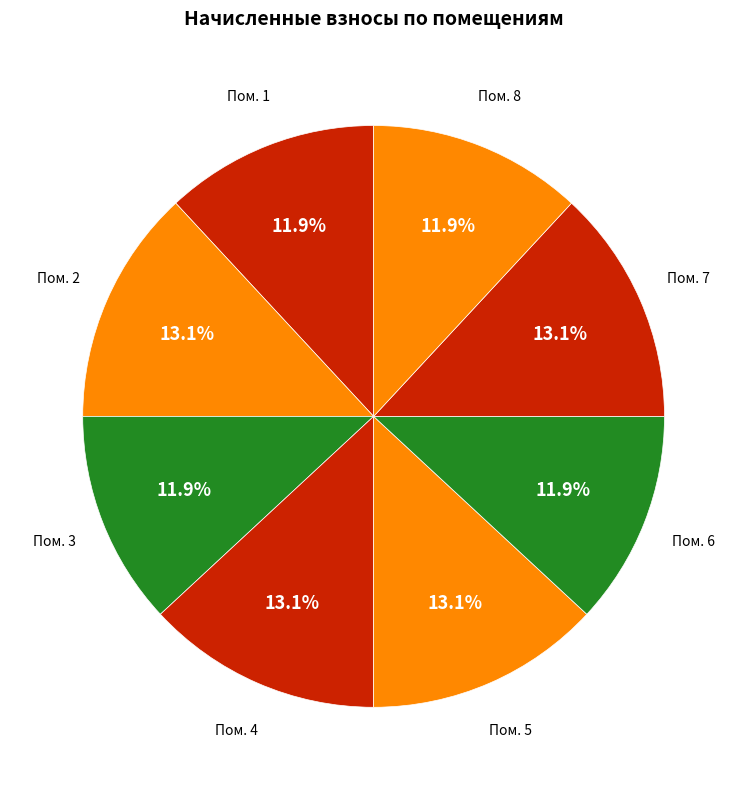

What percentage do Пом. 8 and Пом. 6 together represent?

23.8%